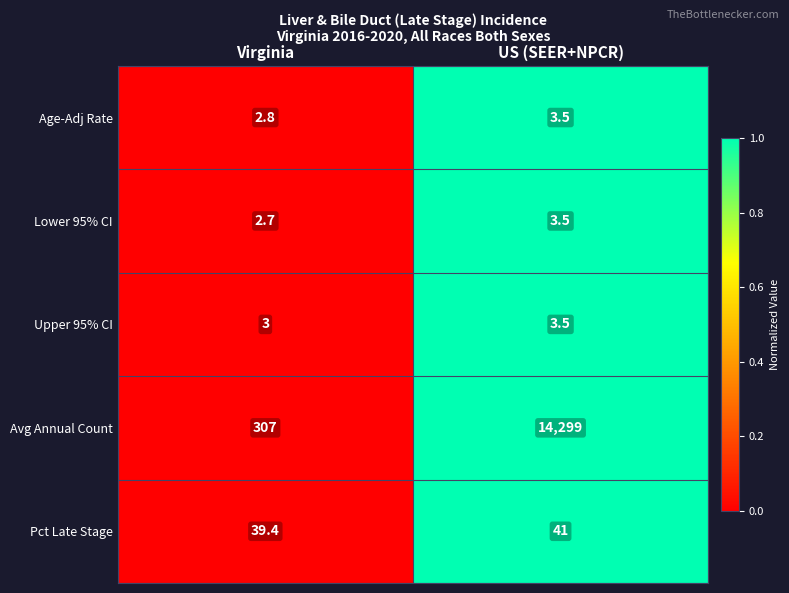

Reading left to right, transcribe all the data shown in this chart.

Age-Adj Rate: 2.8	3.5
Lower 95% CI: 2.7	3.5
Upper 95% CI: 3.0	3.5
Avg Annual Count: 307.0	14299.0
Pct Late Stage: 39.4	41.0